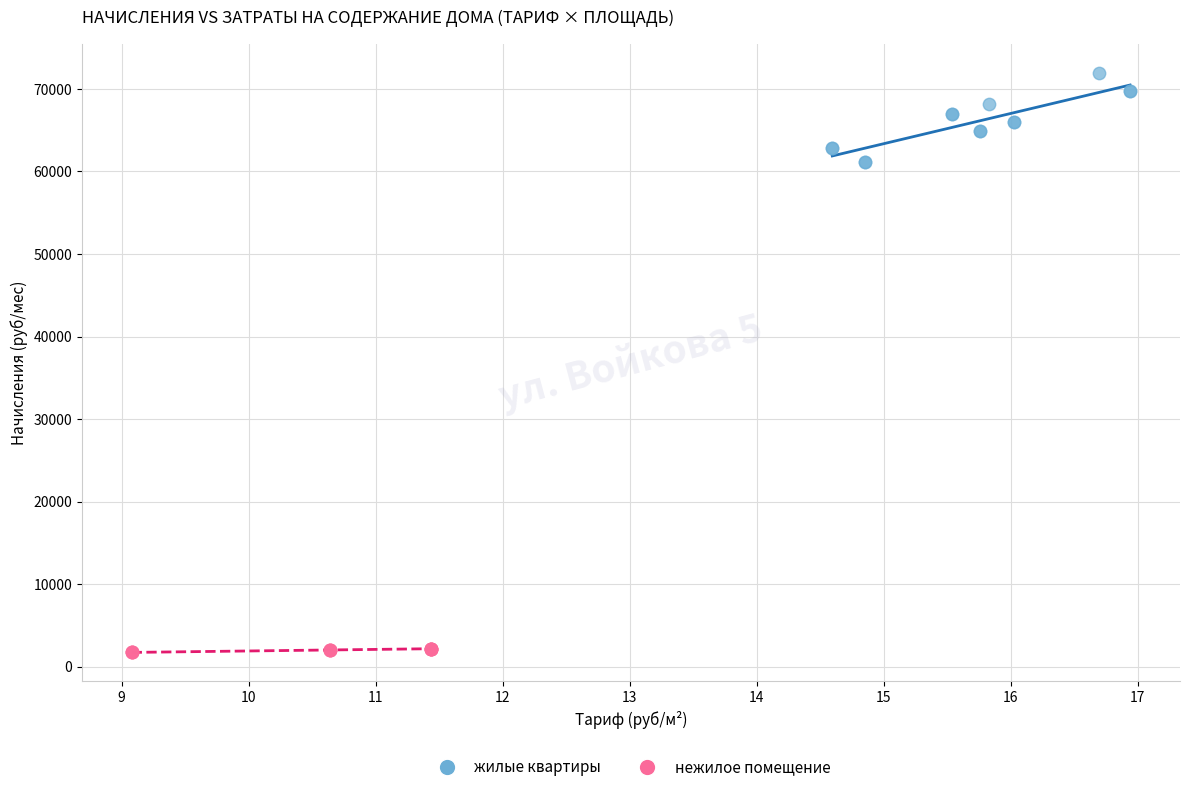

Which series reaches the minimum Y coordinate?

нежилое помещение